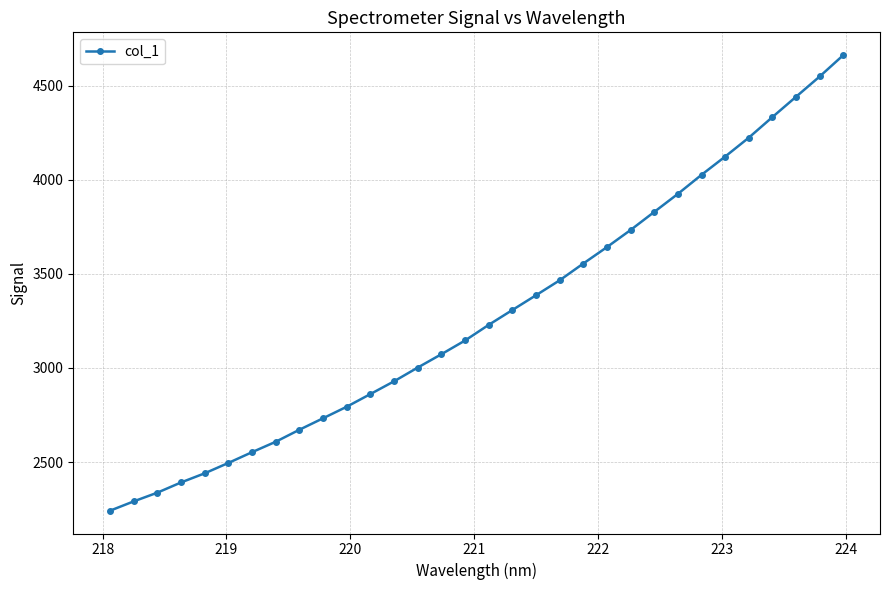

Count the number of data series in this chart.

1